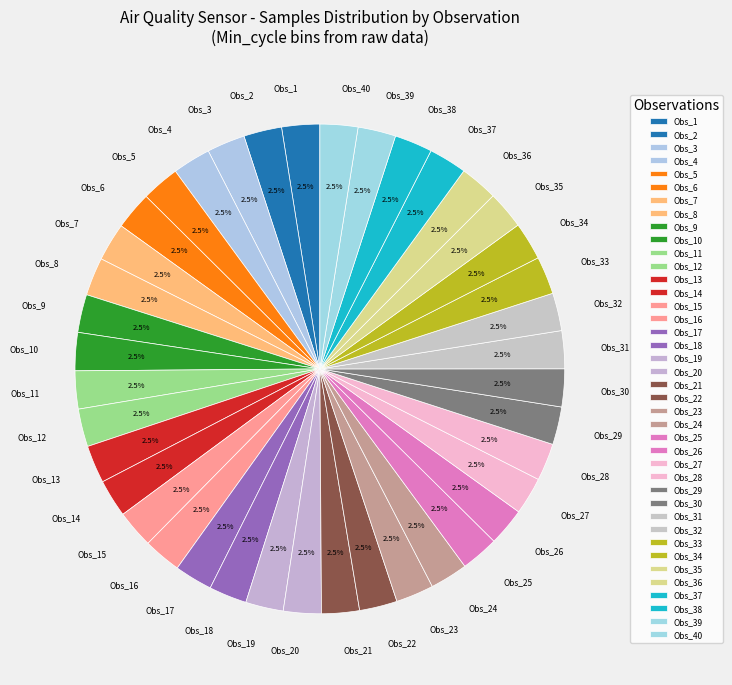

Approximately how many times larger is the value at Obs_2 compared to Obs_30?

1.0